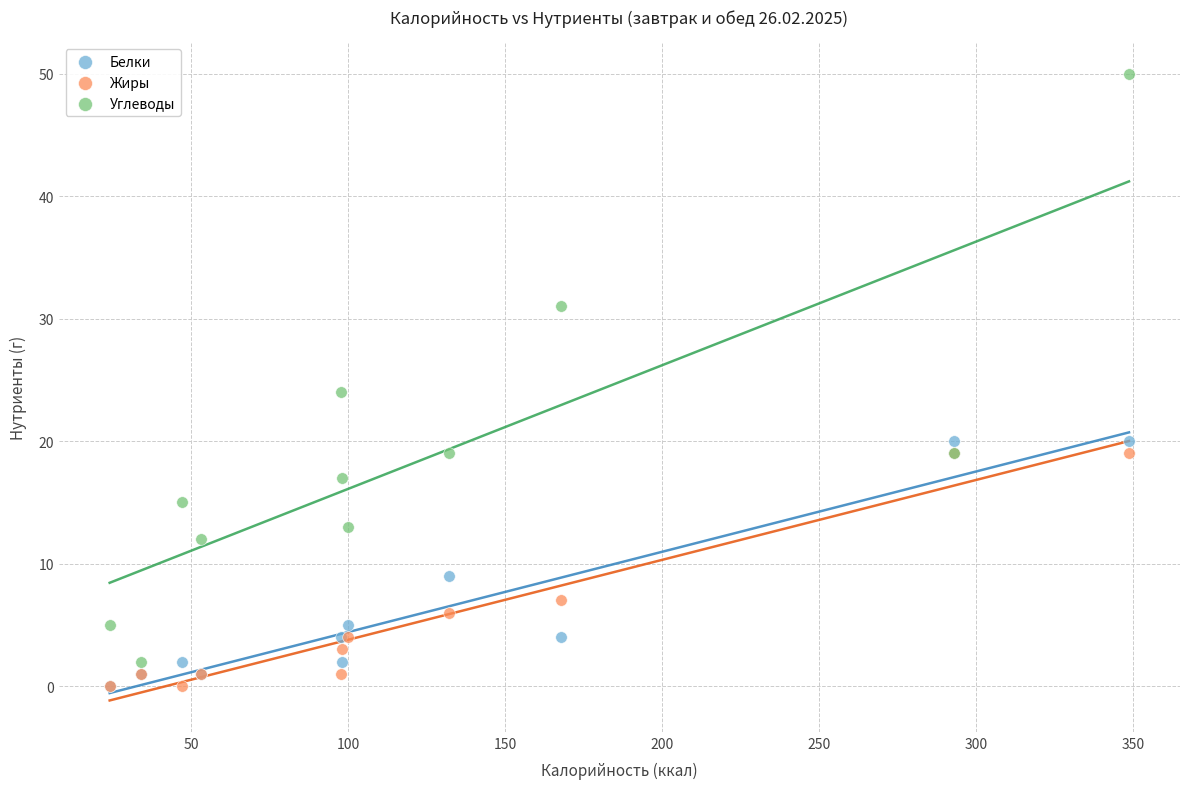

In the Белки series, what Y value is closest to 10?

9